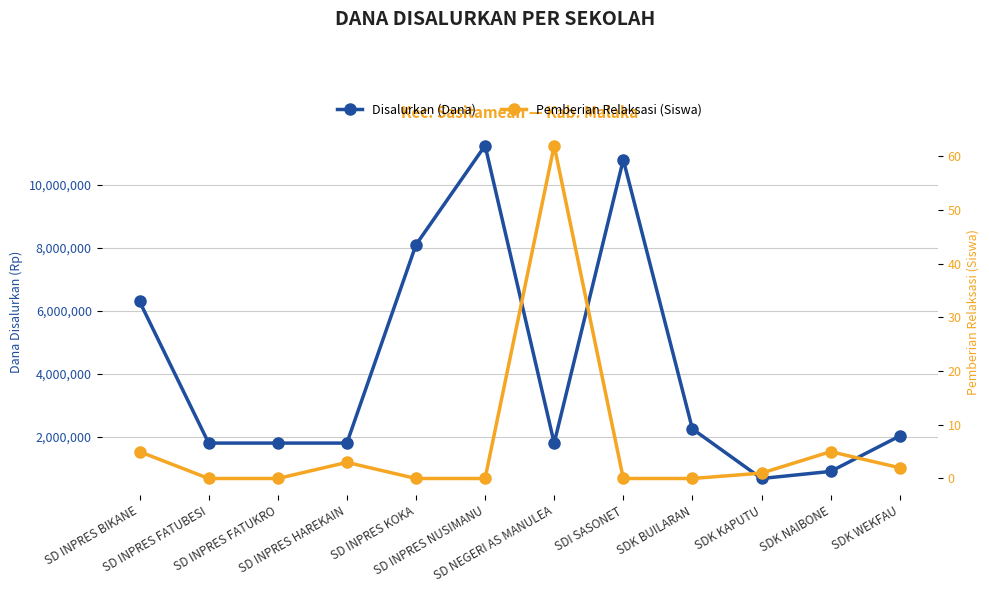

What position from the left is SDK BUILARAN?

9